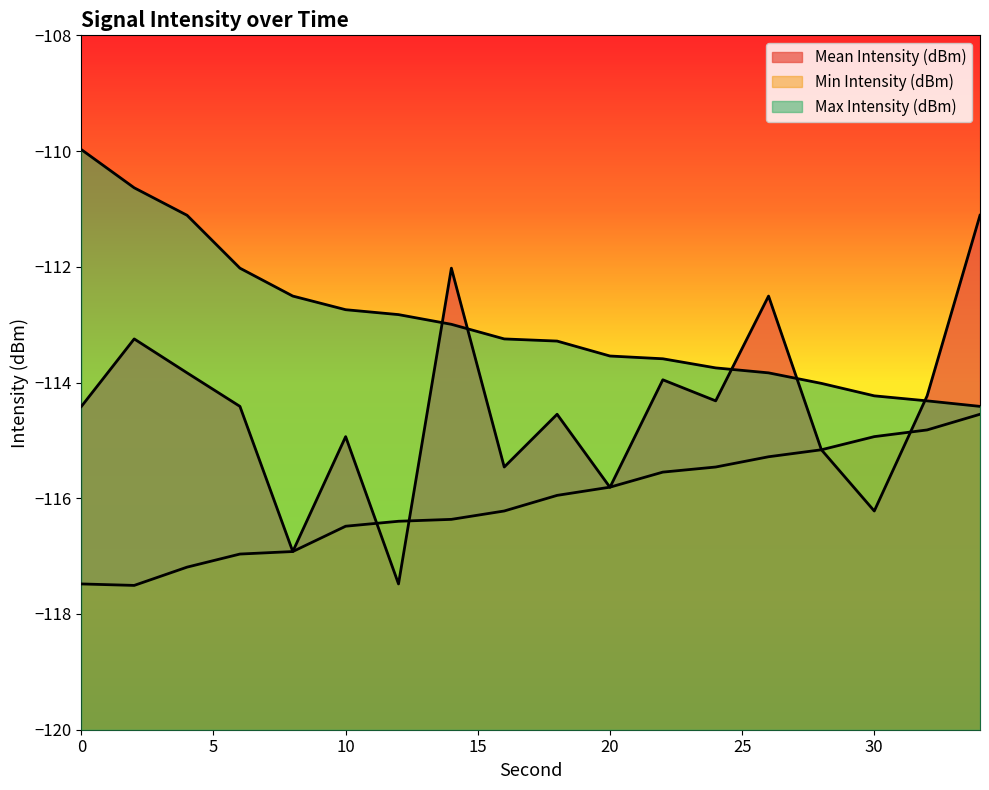

Which category has the highest value in the Mean Intensity (dBm) series?

34